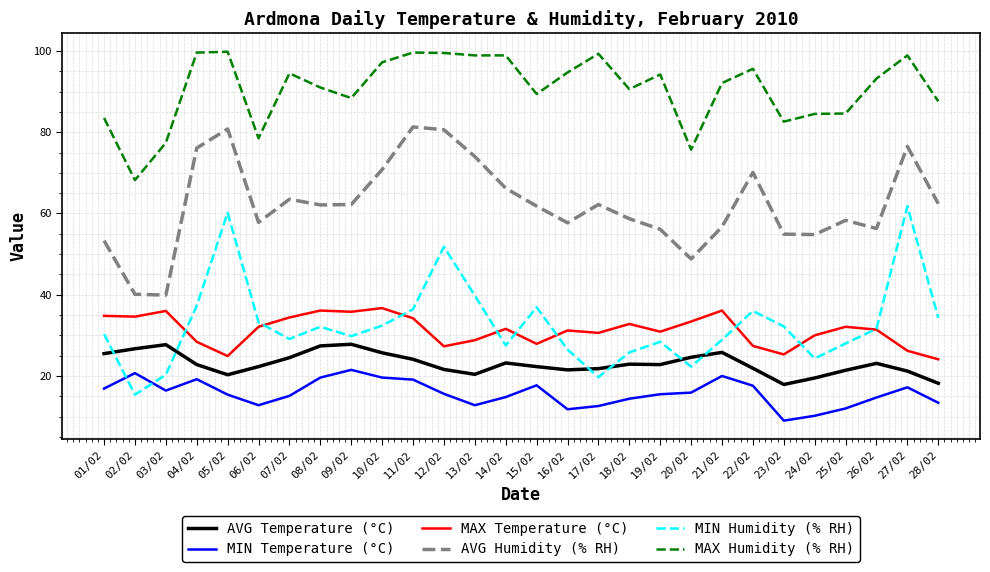

At how many categories does at least one series exceed 10?

28